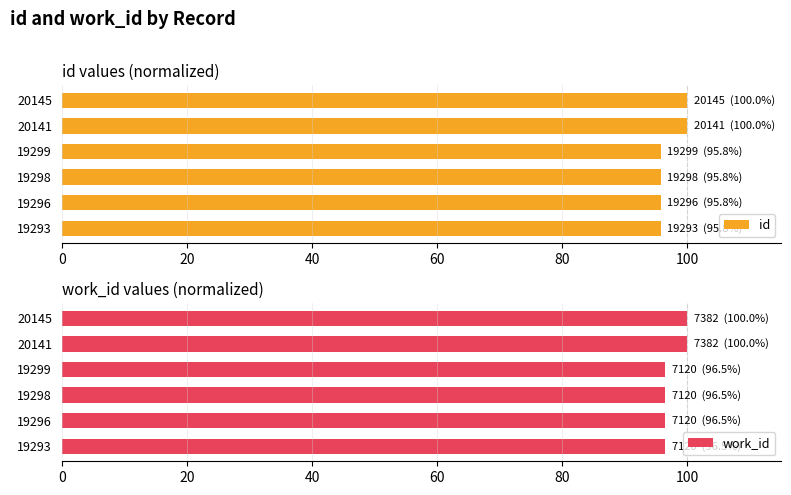

How many work_id values are between 96 and 100?

6